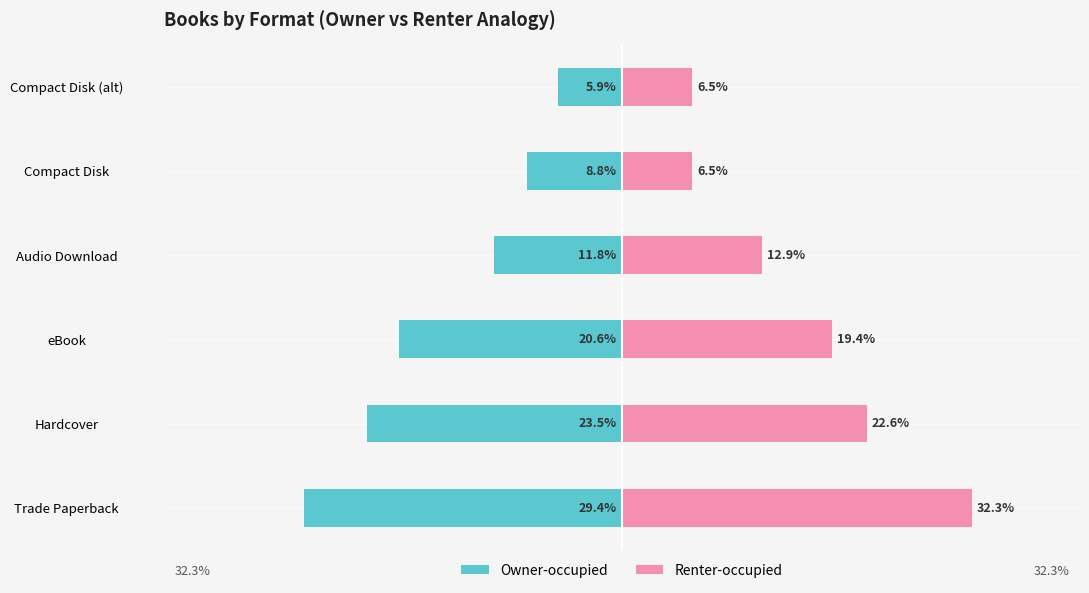

What is the average value of the Owner-occupied series?

-16.7